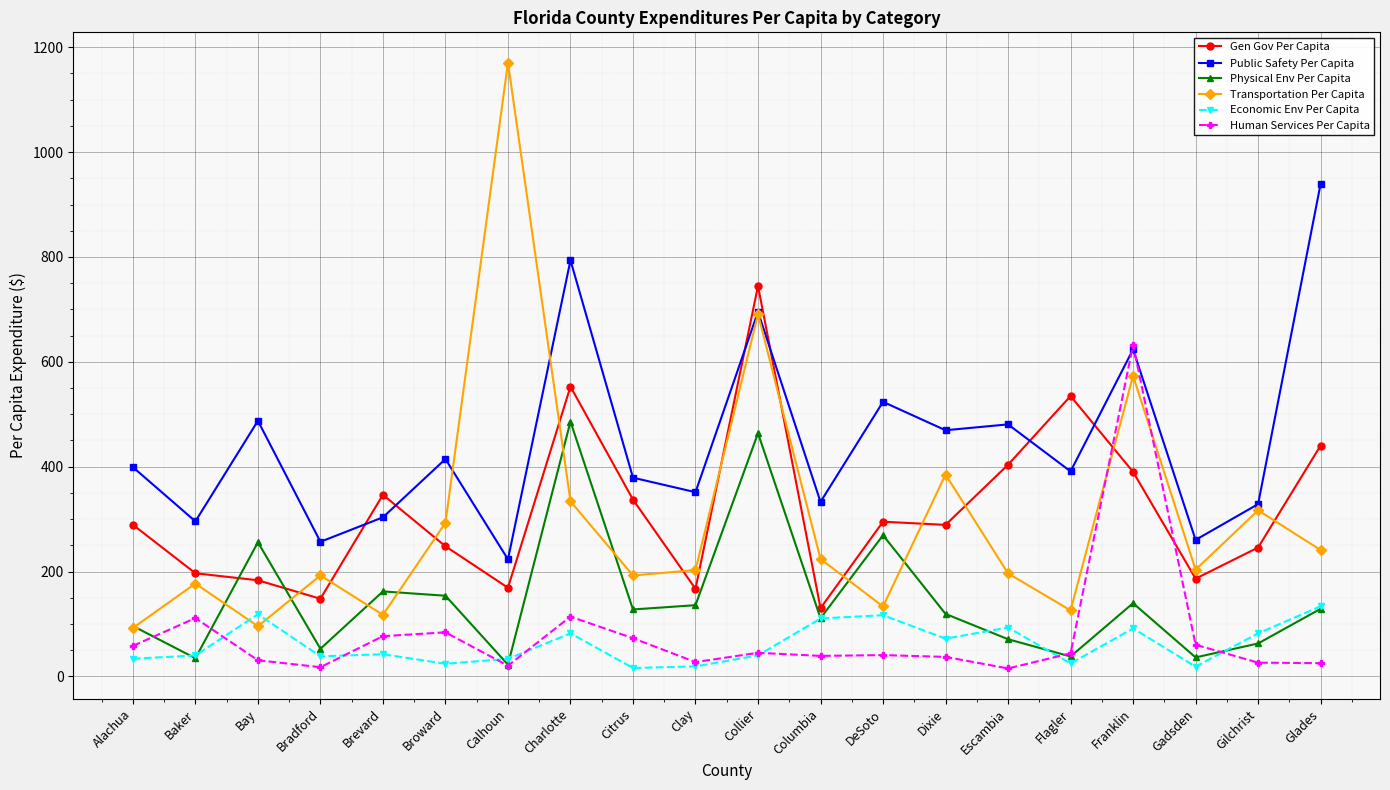

True or false: Public Safety Per Capita has a value of 174.8 at Brevard.

False